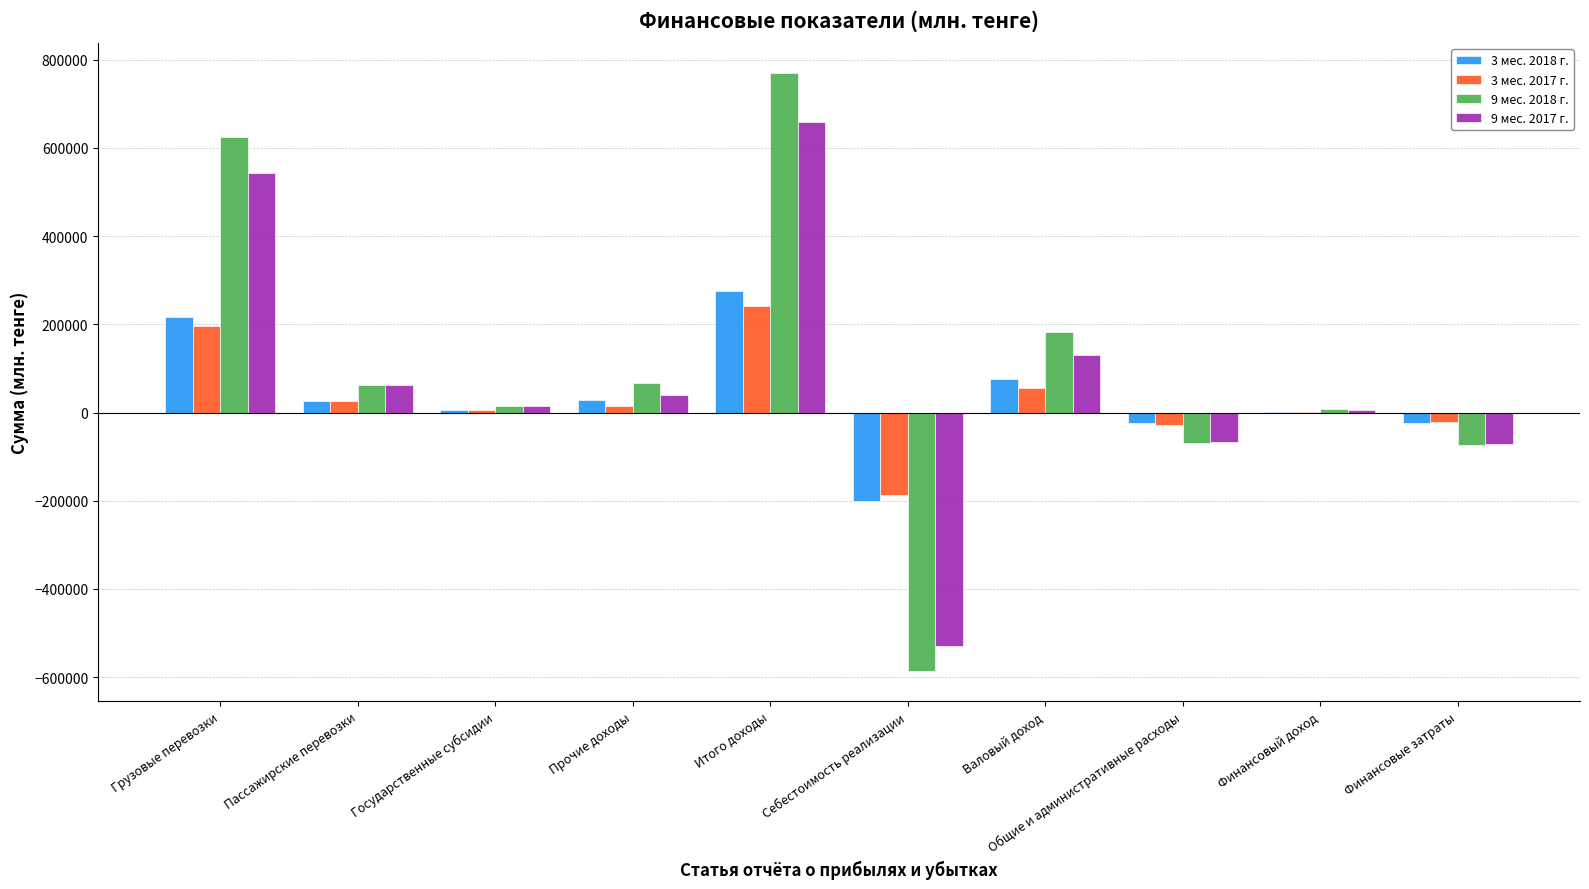

What is the difference between the 9 мес. 2017 г. values at Итого доходы and Пассажирские перевозки?

596700